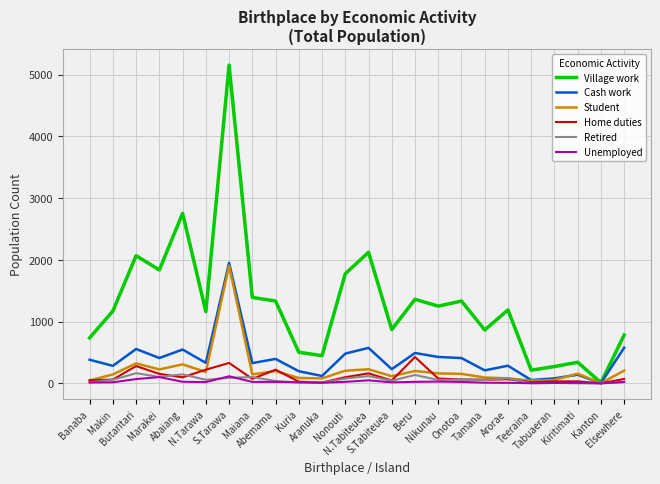

Which series has the largest total across all categories?

Village work